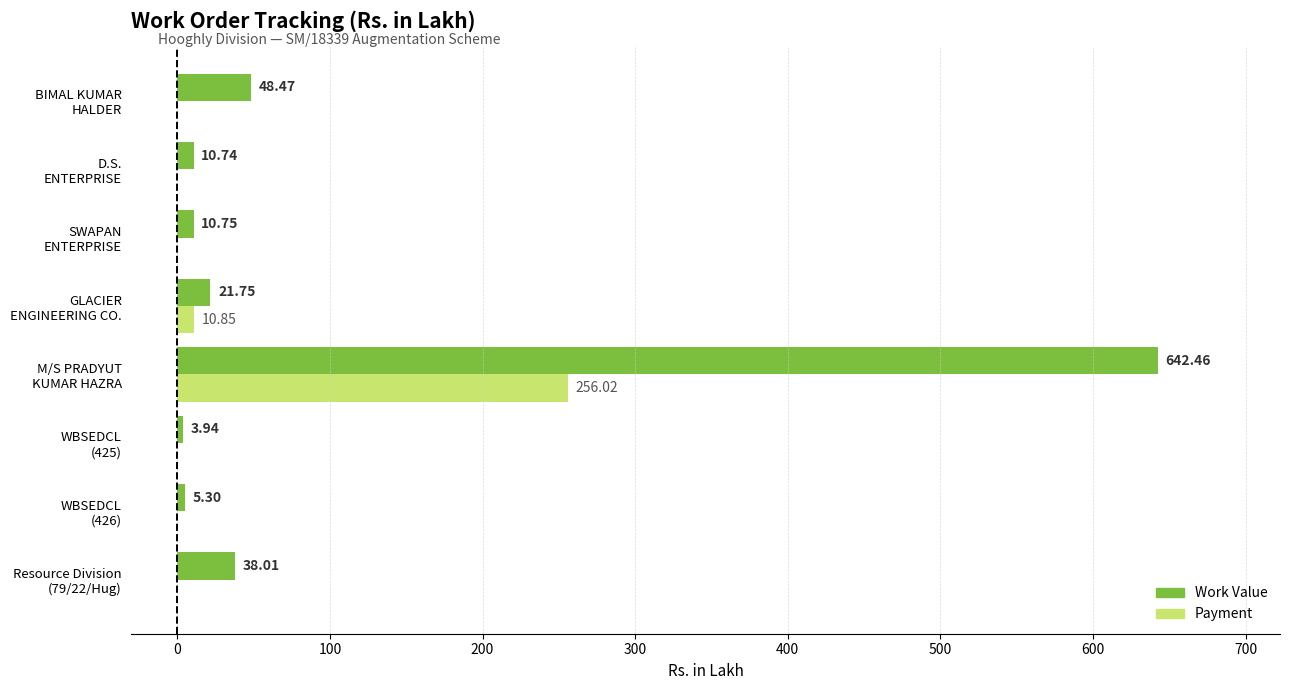

What is the sum of all Work Value values?

781.4